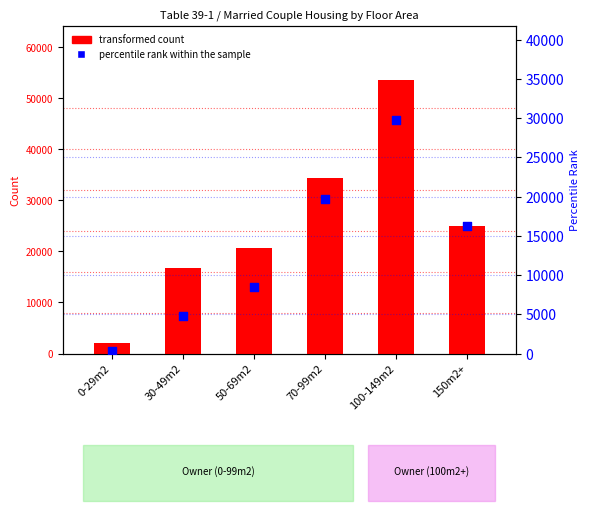

Which series has the largest total across all categories?

transformed count